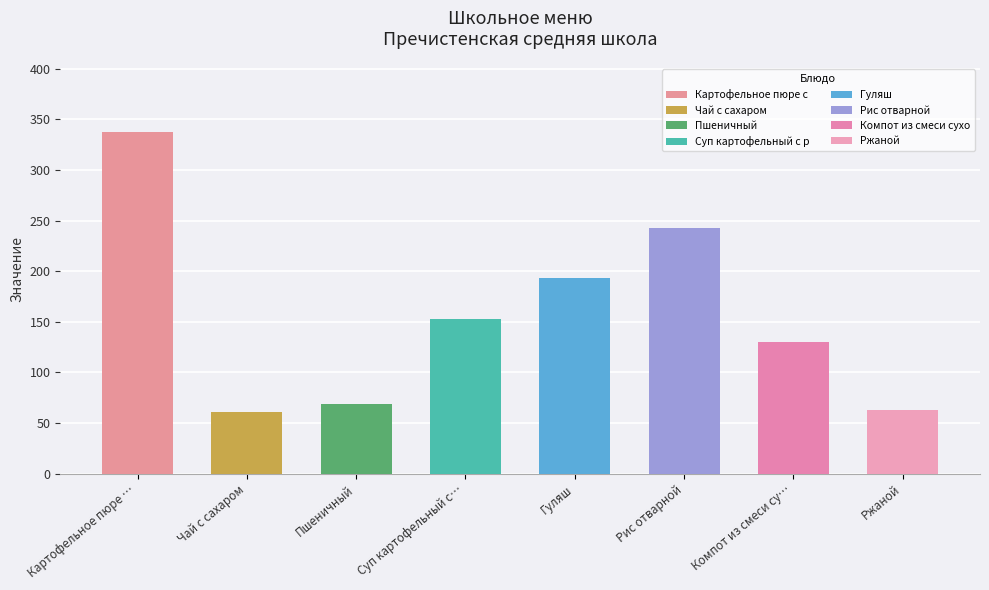

The Углеводы series shows 6.5 at Суп картофельный с рыбными консервами. True or false?

False